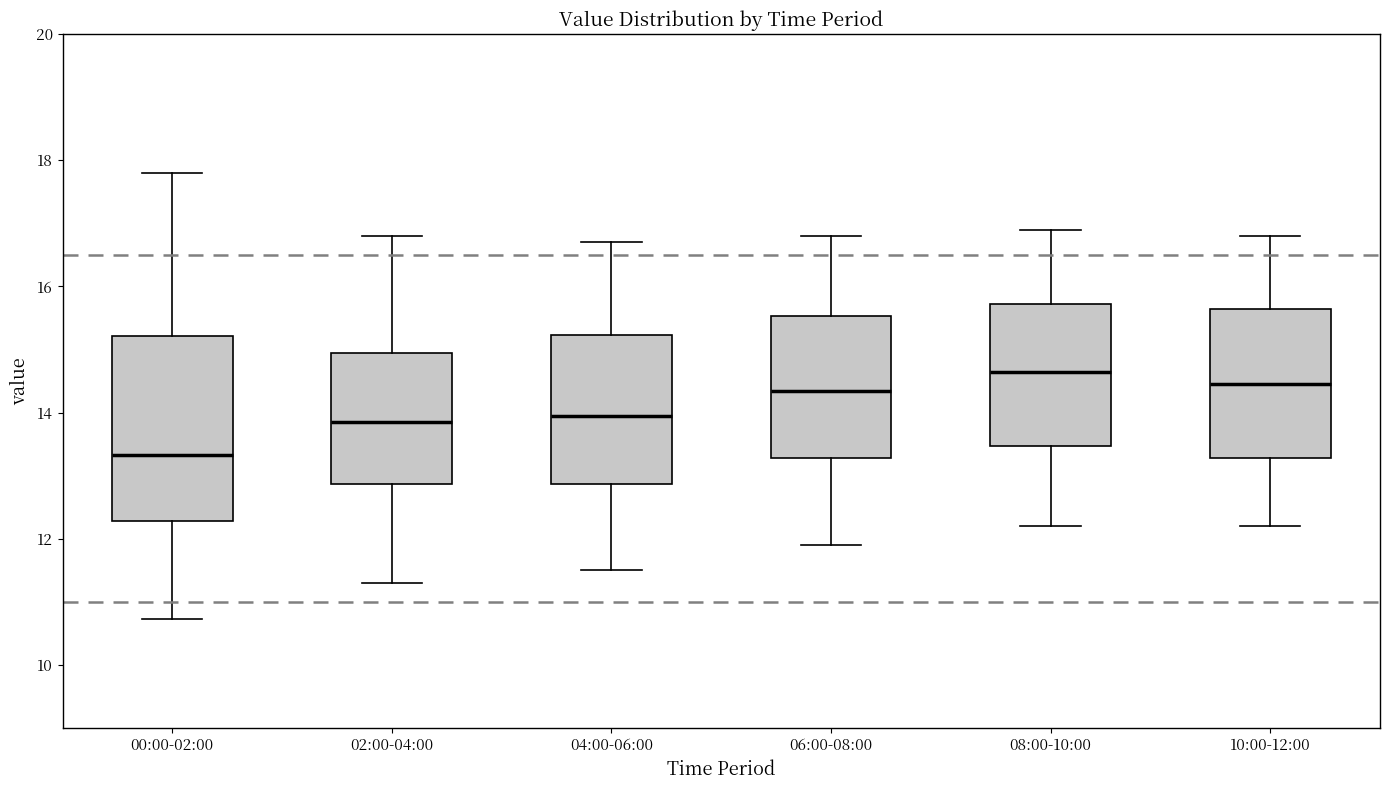

Comparing the boxes themselves (not the whiskers), which one is the tallest?

00:00-02:00